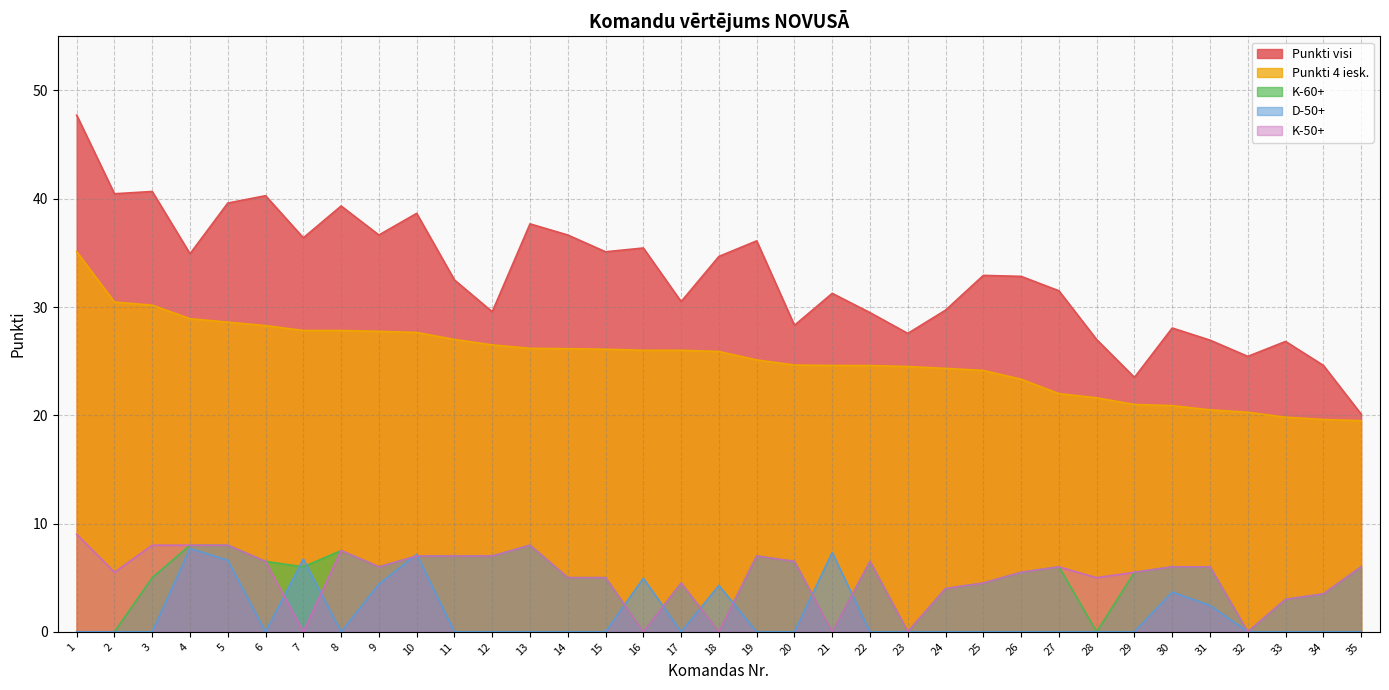

After their last crossing, which series has the higher values: D-50+ or K-60+?

K-60+